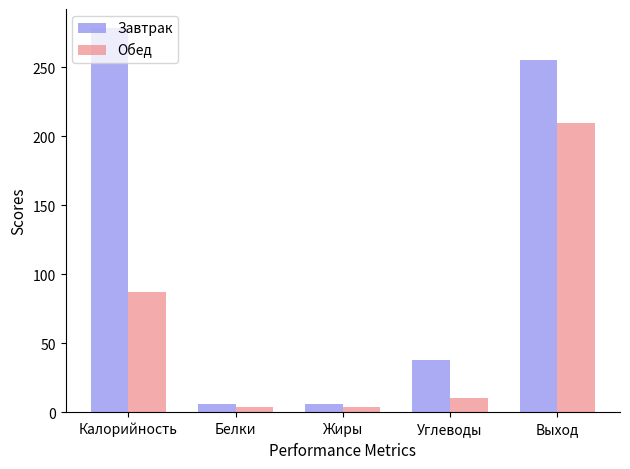

At which label is Завтрак closest to 142?

Углеводы